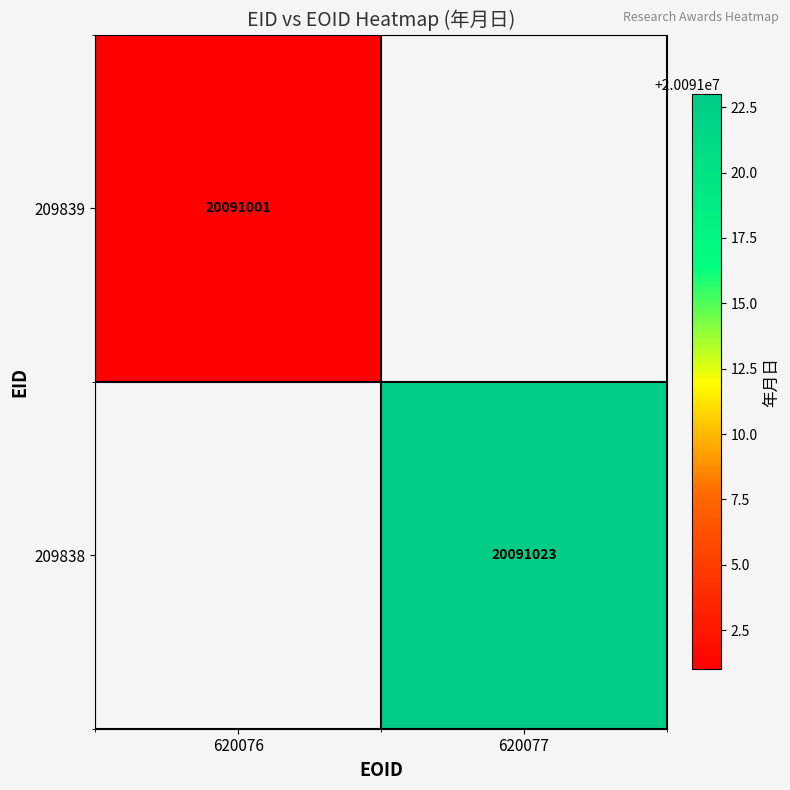

True or false: 209838 has a value of 20091023 at 620077.

True